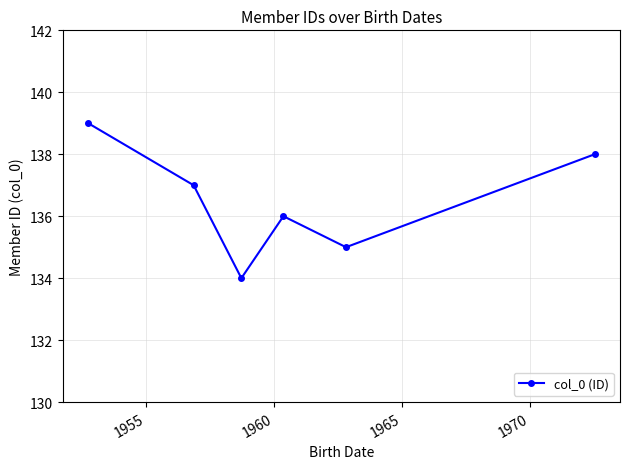

What is the sum of all values?

819